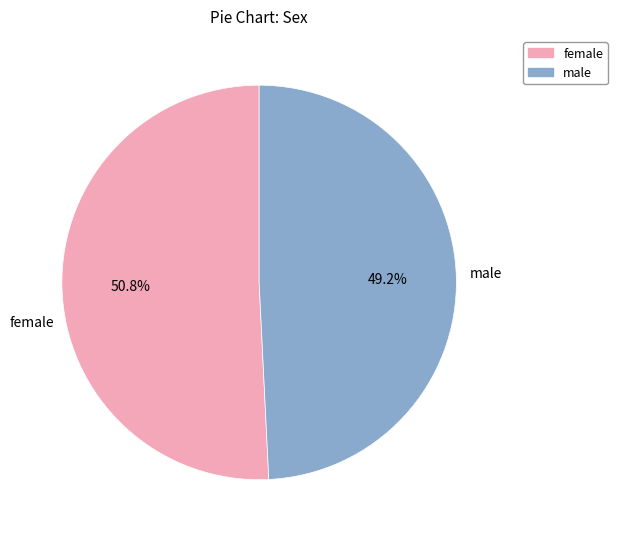

Which slice is the smallest?

male